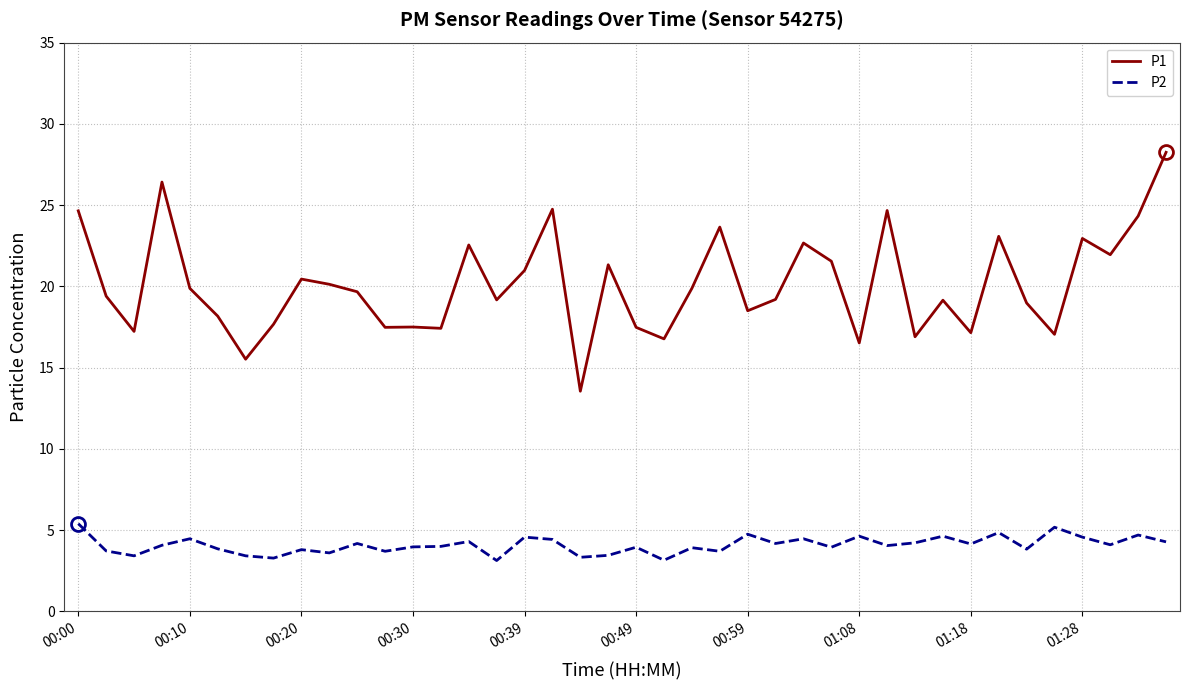

Which series has the largest total across all categories?

P1